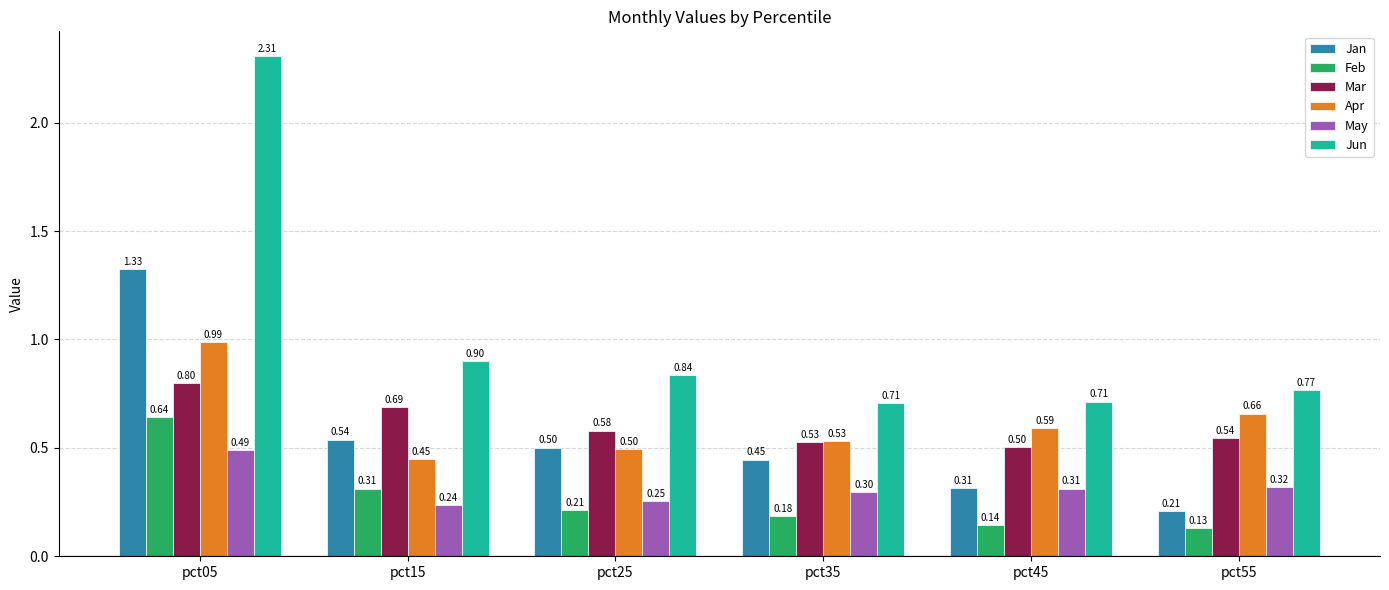

How many groups of bars are there?

6